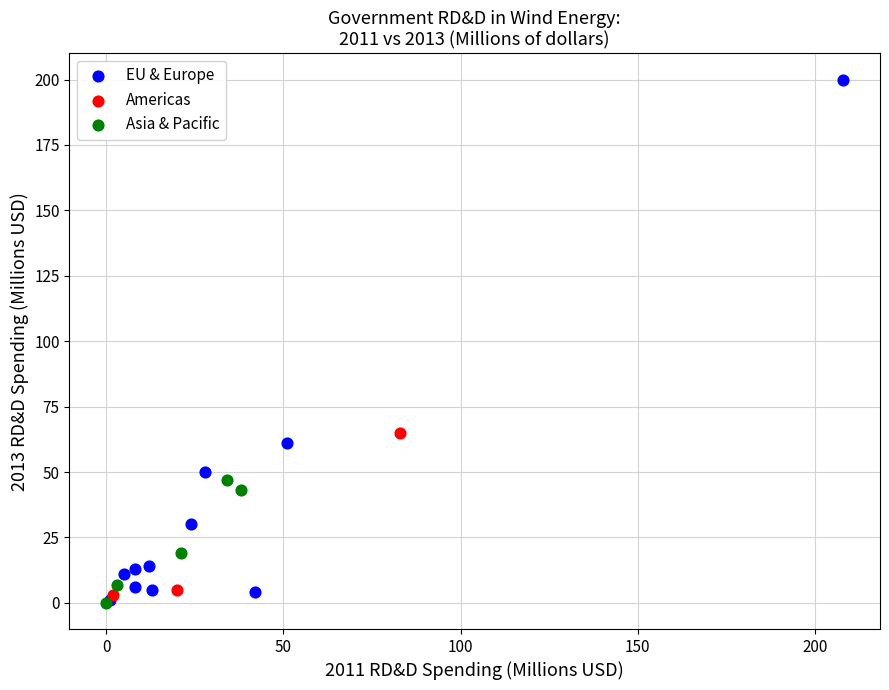

Which series has the widest spread of Y values?

EU & Europe